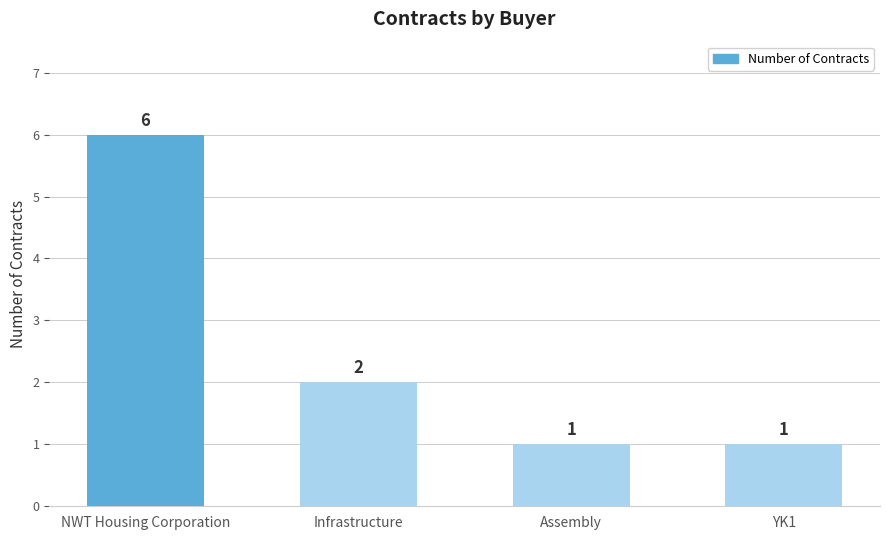

Are the bars horizontal?

No